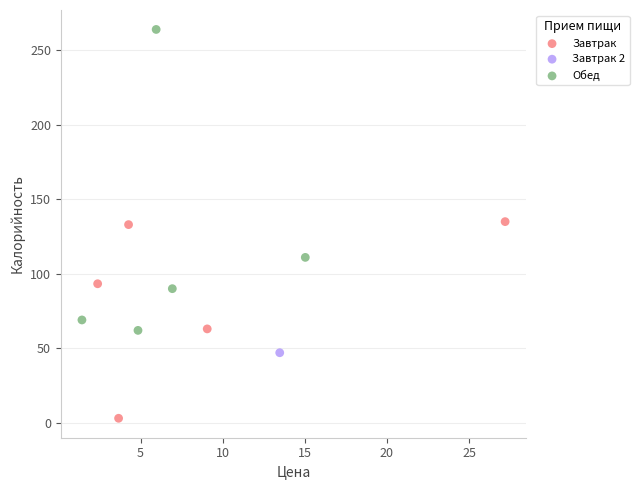

Which series reaches the maximum Y coordinate?

Обед